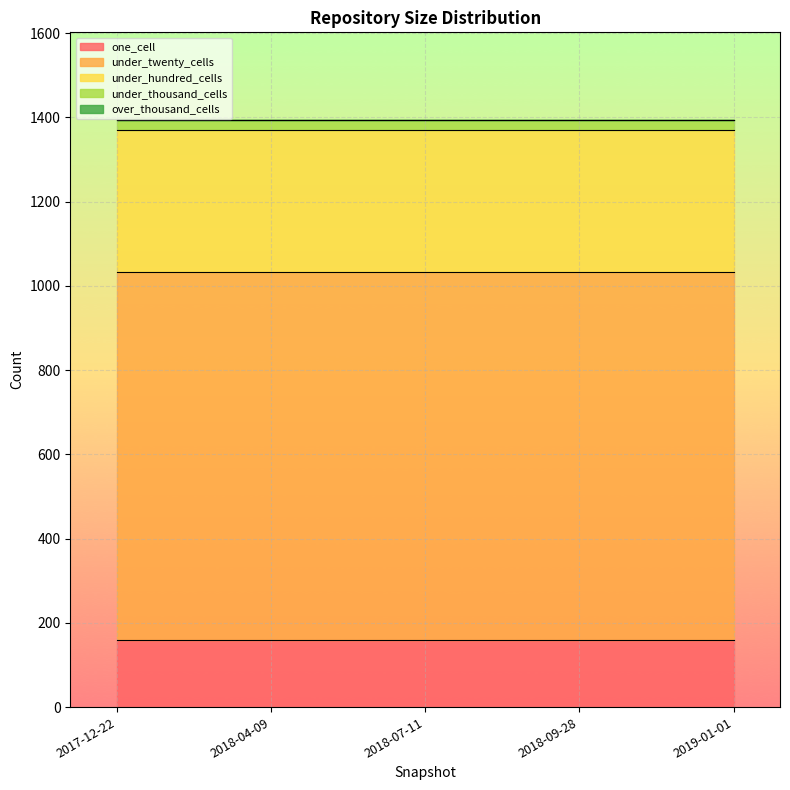

Reading left to right, transcribe all the data shown in this chart.

one_cell: 159	159	159	159	159
under_twenty_cells: 874	874	874	874	874
under_hundred_cells: 336	336	336	336	336
under_thousand_cells: 24	24	24	24	24
over_thousand_cells: 0	0	0	0	0